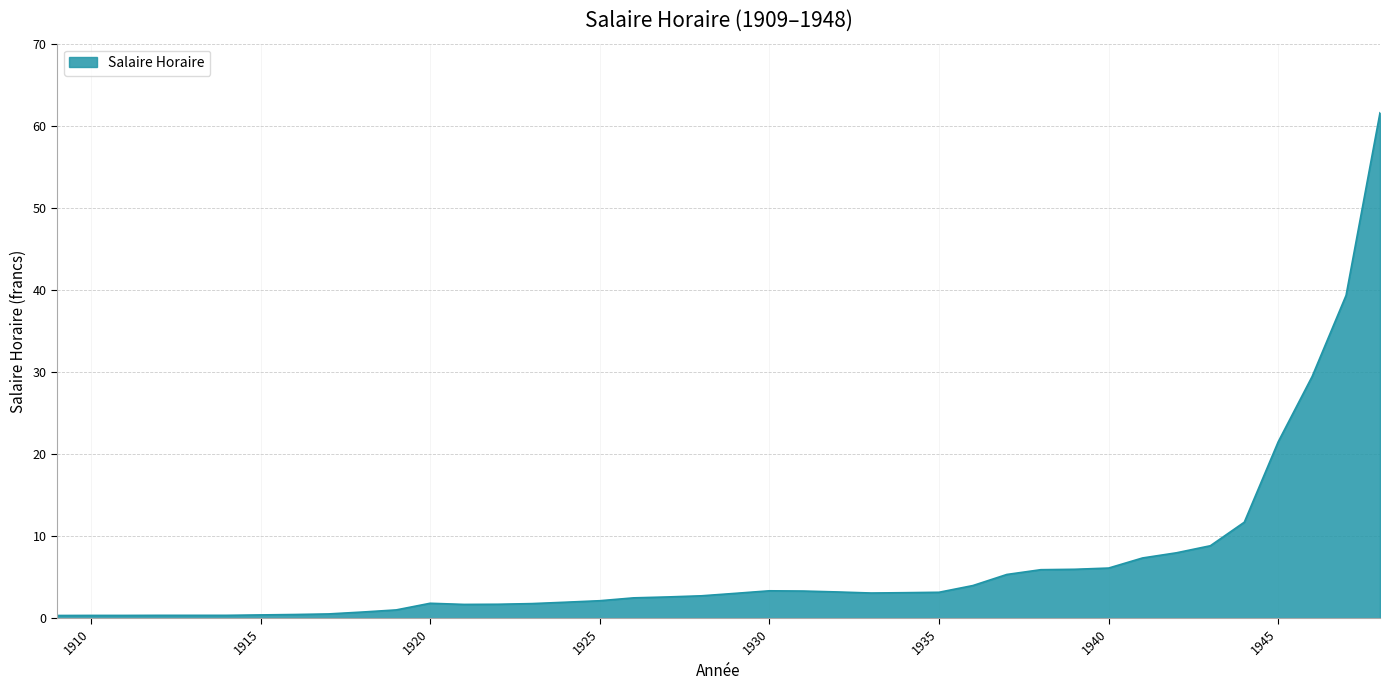

True or false: the data has more than 0 interior local peaks.

True